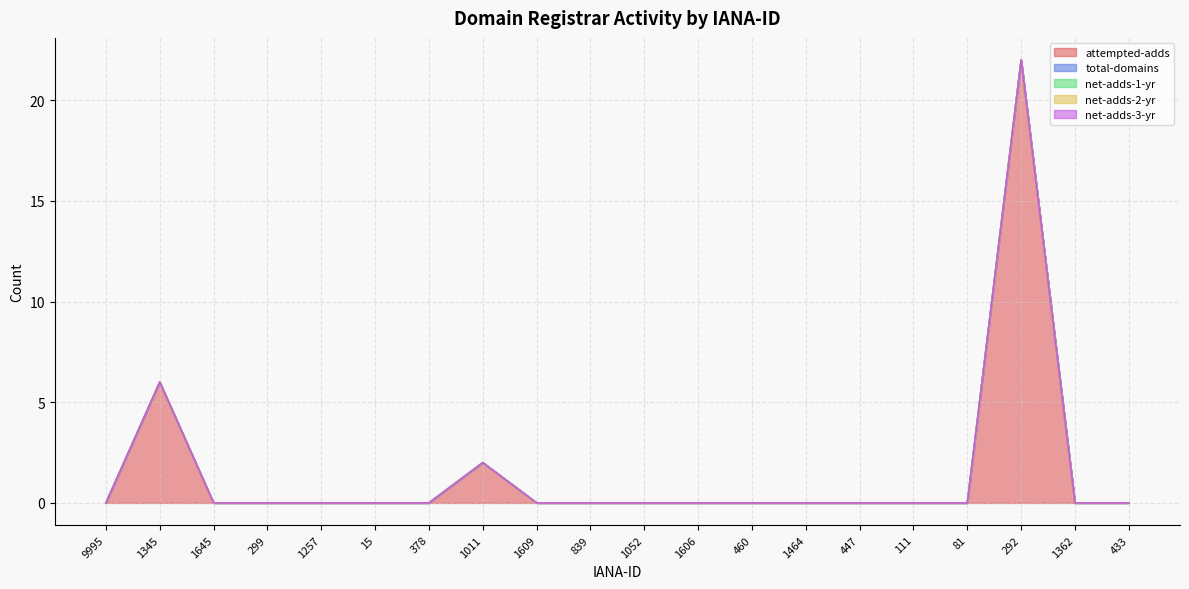

Where is the first local maximum for attempted-adds?

1345